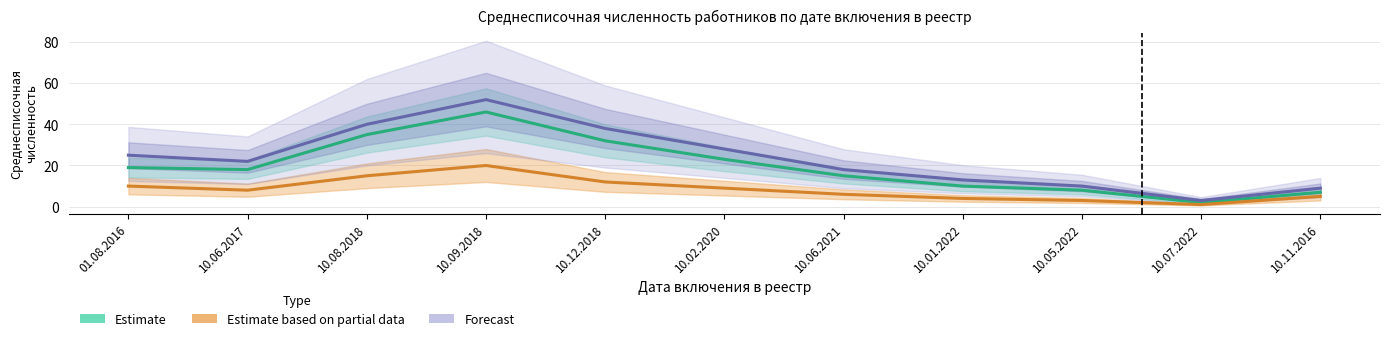

Which series has the largest range (max minus min)?

Forecast